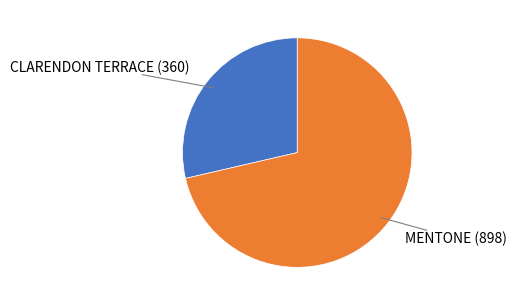

Does any single category account for the majority?

Yes